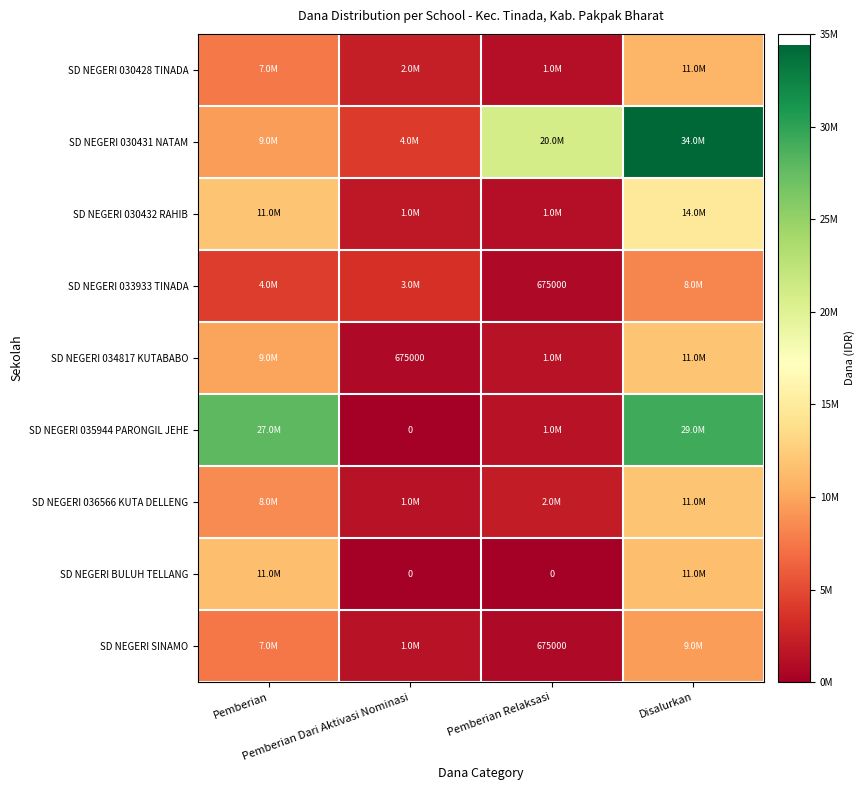

What is the difference between the second highest and second lowest values in the SD NEGERI 030431 NATAM series?

11475000